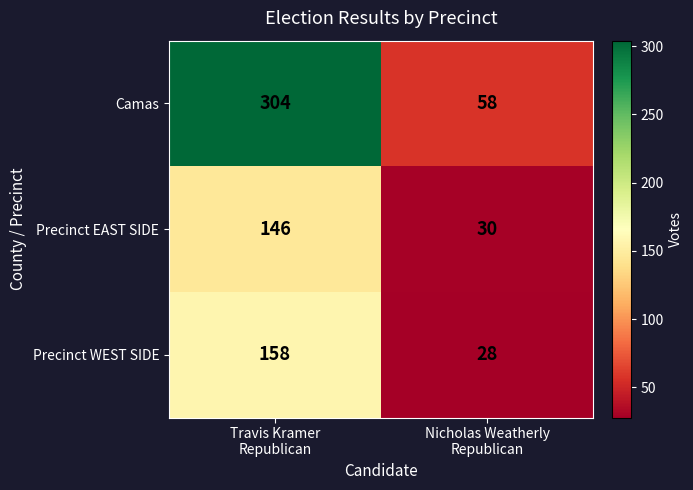

Rank the series at Nicholas Weatherly
Republican from lowest to highest value.

Precinct WEST SIDE, Precinct EAST SIDE, Camas